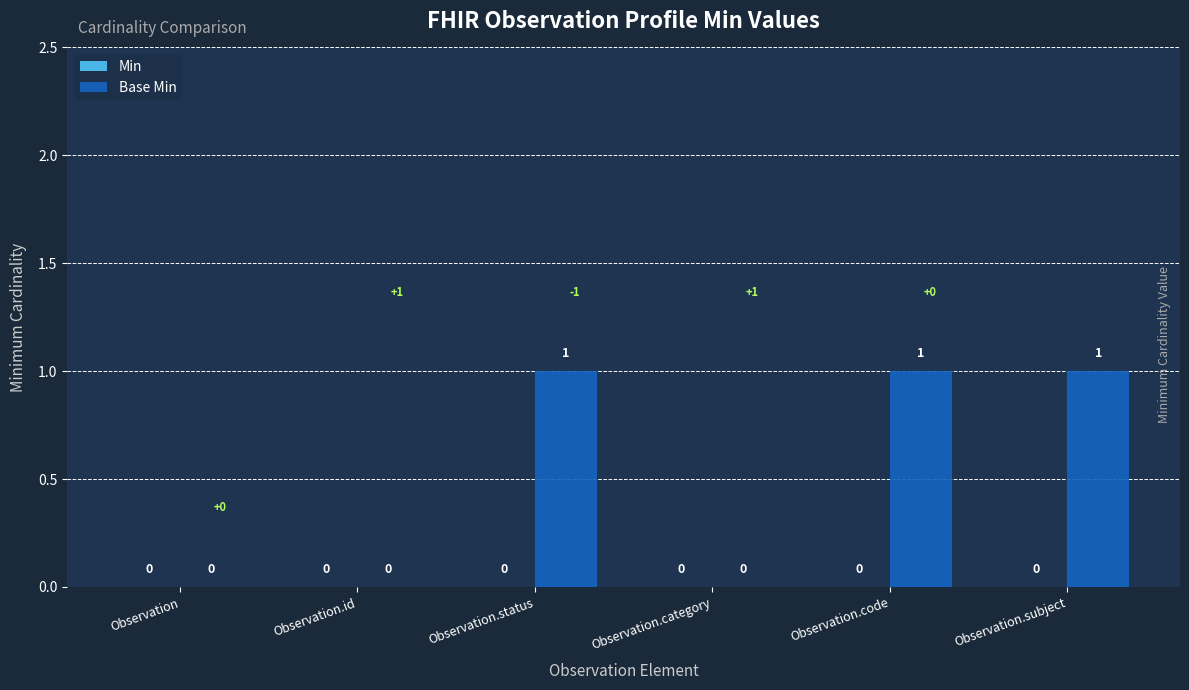

How many values are between 0 and 1?

6